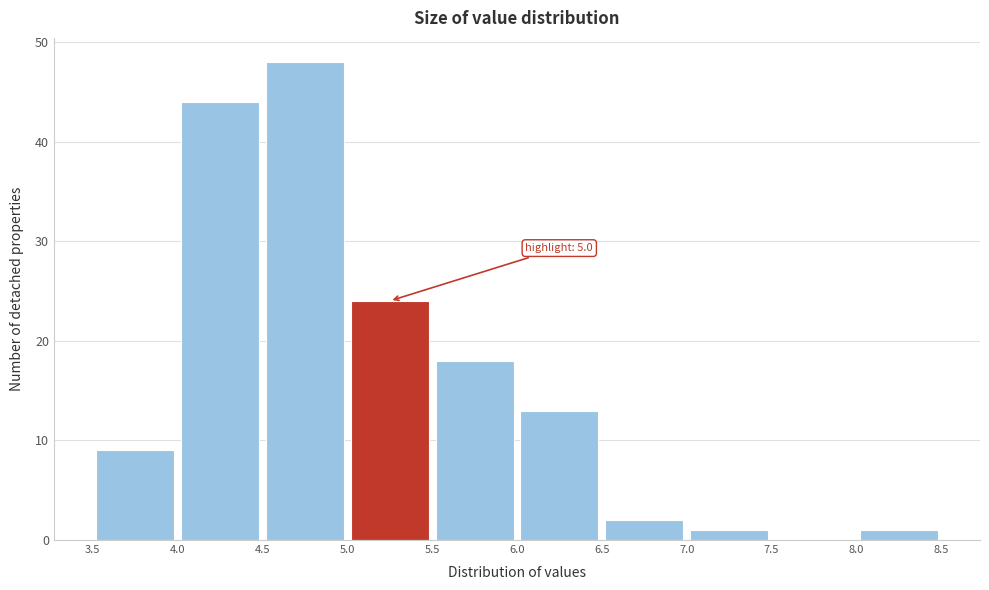

Which range on the x-axis has the tallest bar?

4.5 to 5.0